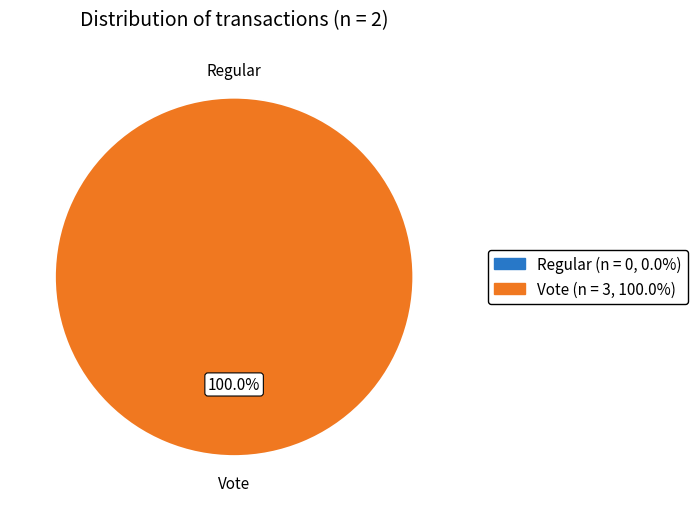

Which category has the biggest portion of the pie?

Vote